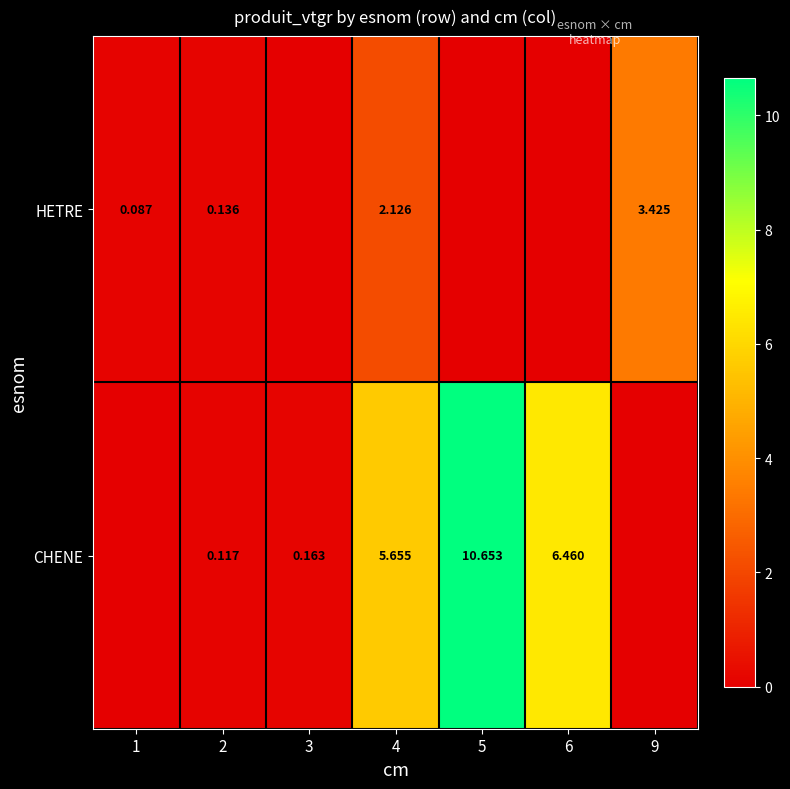

What is the total value across all series at 6?

6.5